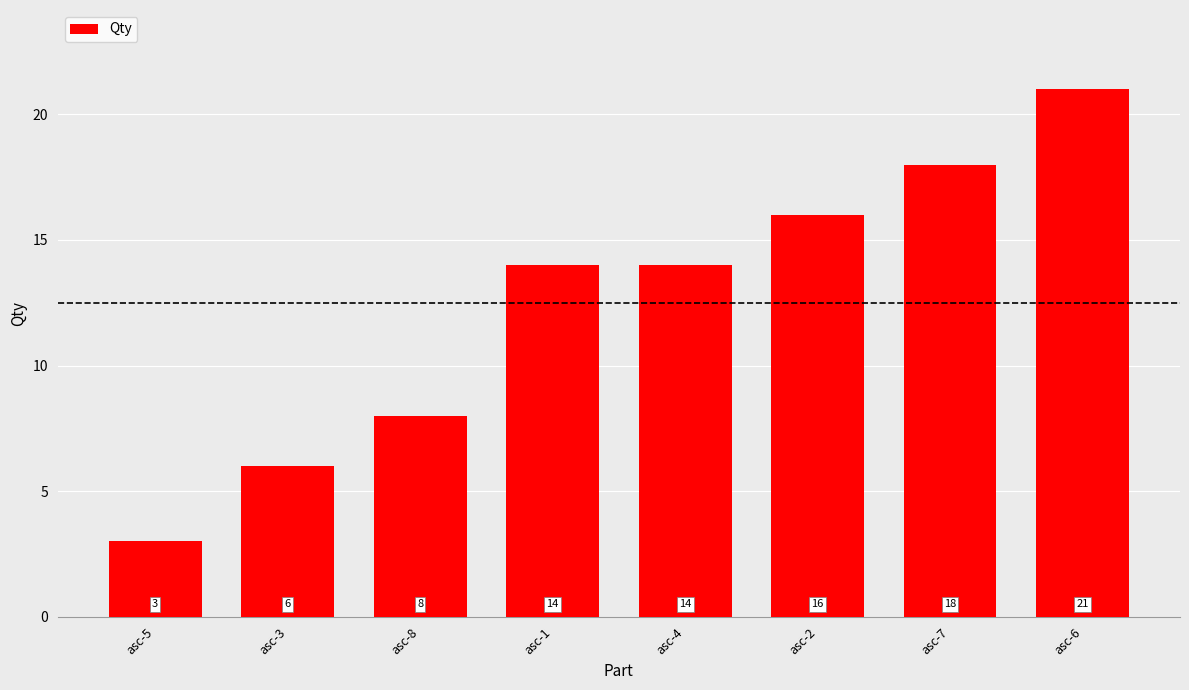

Is it true that the value at asc-7 is 25?

False